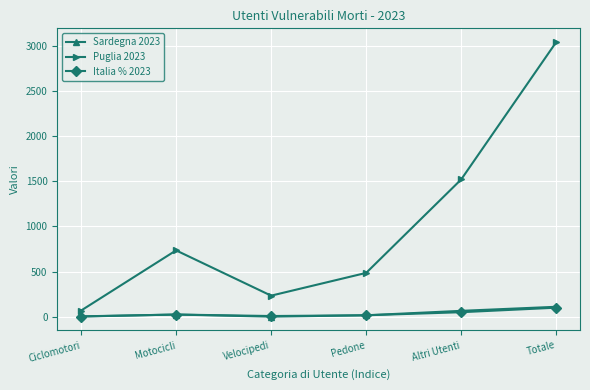

What is the value of the Italia % 2023 point at the 3rd from the left?

7.7